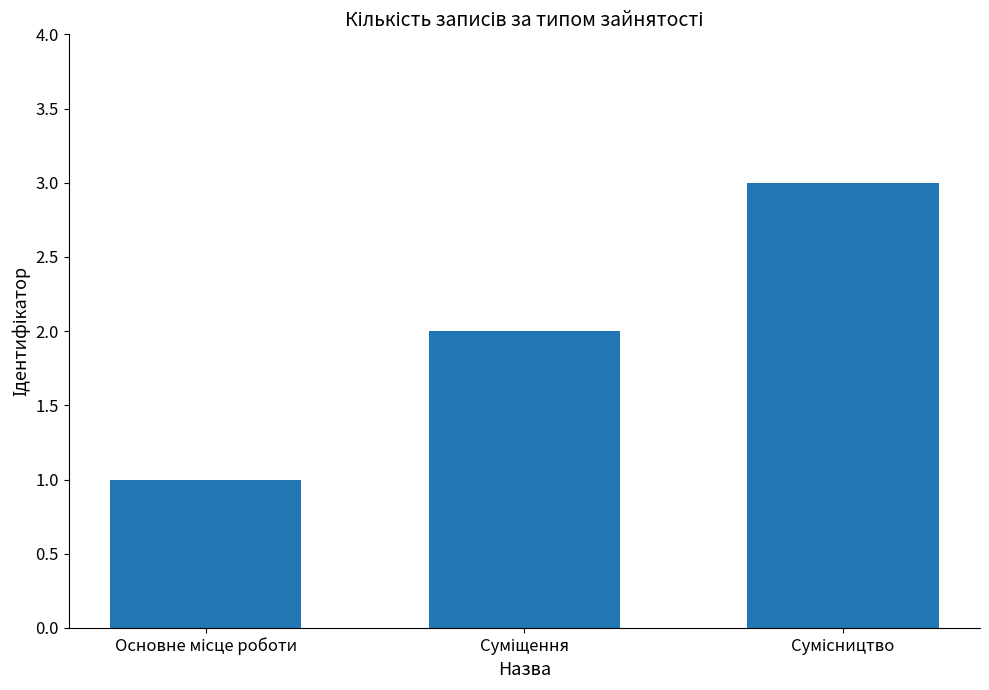

What is the sum of all values?

6